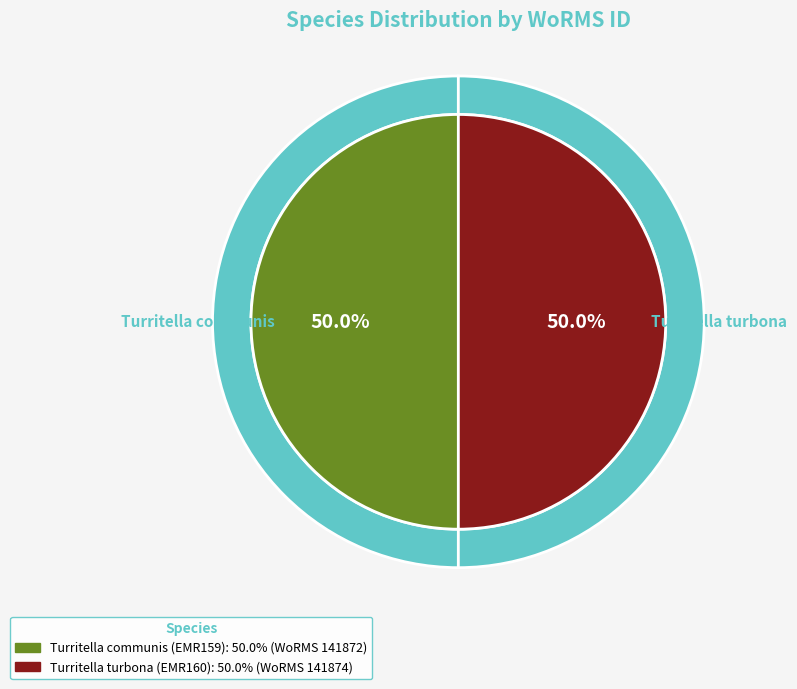

Count the number of slices in the pie.

2